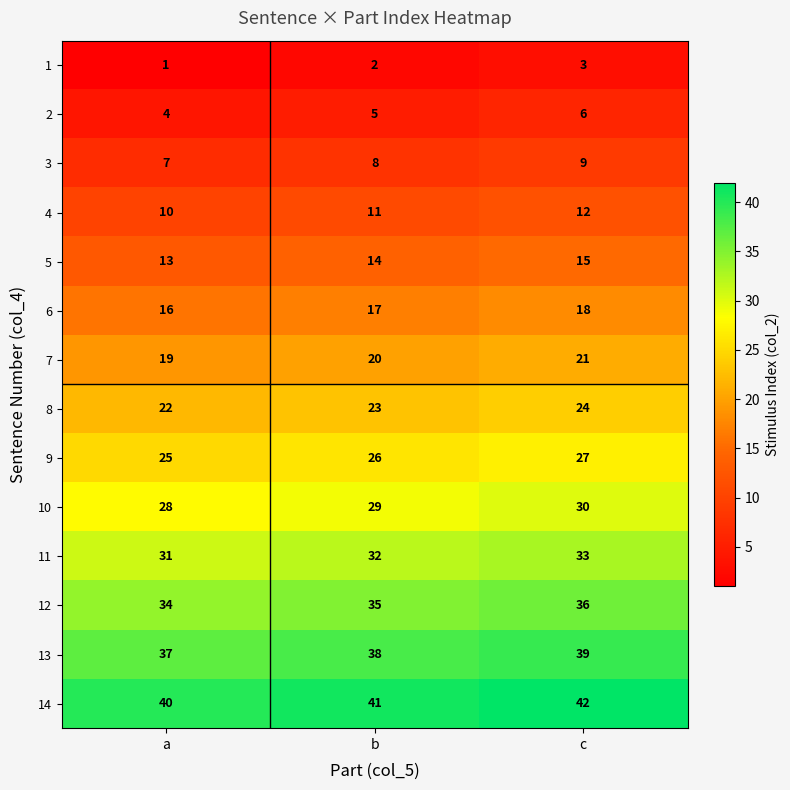

Count the 6 values in the range 16 to 18.

3